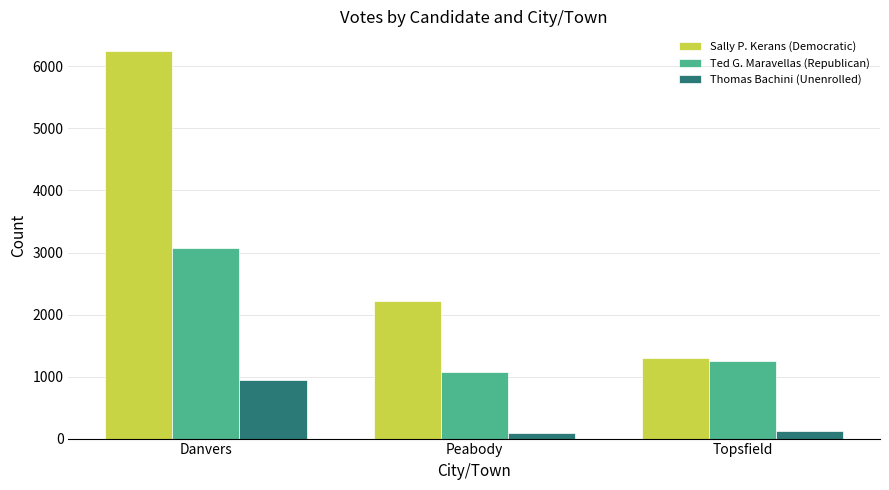

Reading left to right, list all the values displayed in this chart.

Sally P. Kerans (Democratic): Danvers=6253	Peabody=2221	Topsfield=1295
Ted G. Maravellas (Republican): Danvers=3077	Peabody=1081	Topsfield=1253
Thomas Bachini (Unenrolled): Danvers=945	Peabody=84	Topsfield=117